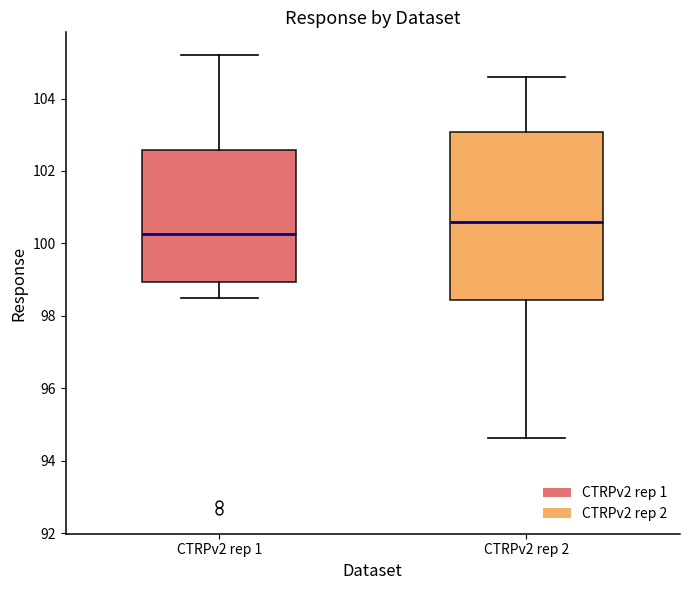

Reading left to right, transcribe this box plot: for each box, give where its median line is, the range the box spans, and where its two whiskers end, as read against the y-axis. The values are not printed on the chart, so give them approximately, as read against the axis.

CTRPv2 rep 1: median 100.2, box 99.0 to 102.6, whiskers 98.4 to 105.2
CTRPv2 rep 2: median 100.6, box 98.4 to 103.0, whiskers 94.6 to 104.6